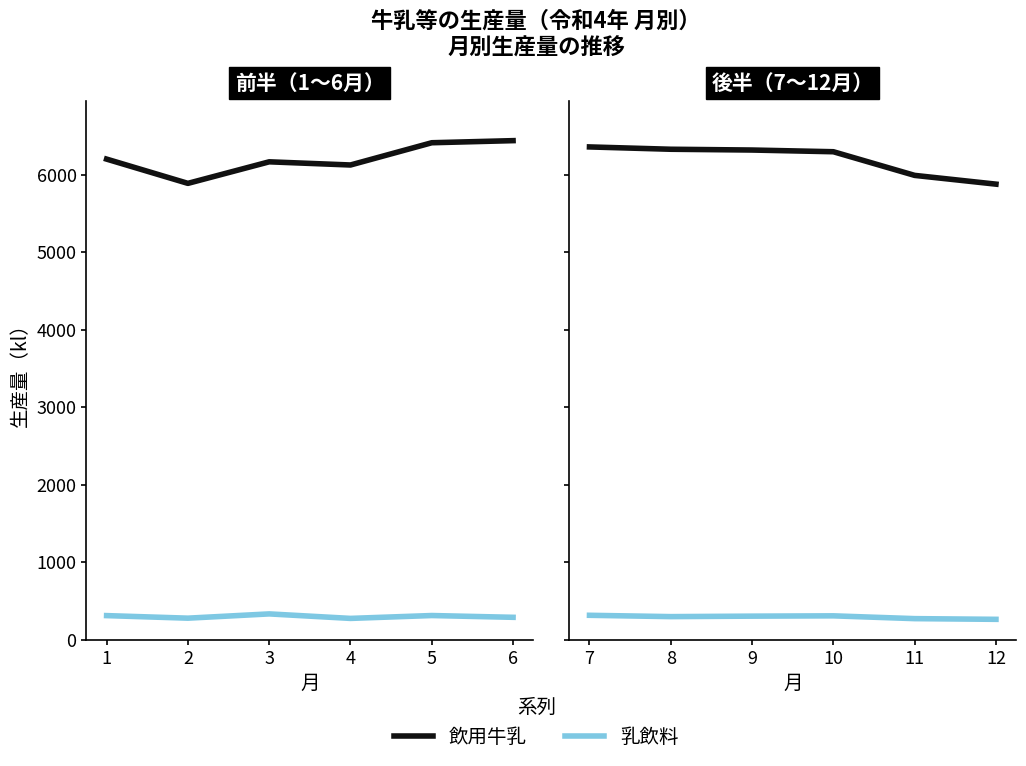

What is the value of the 飲用牛乳 point at the 4th from the left?

6294